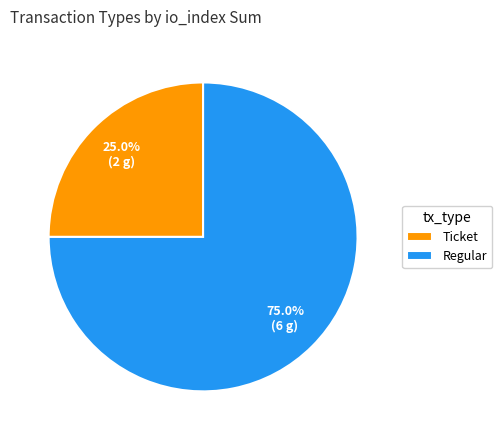

What is the ratio of the value at Regular to the value at Ticket?

3.0